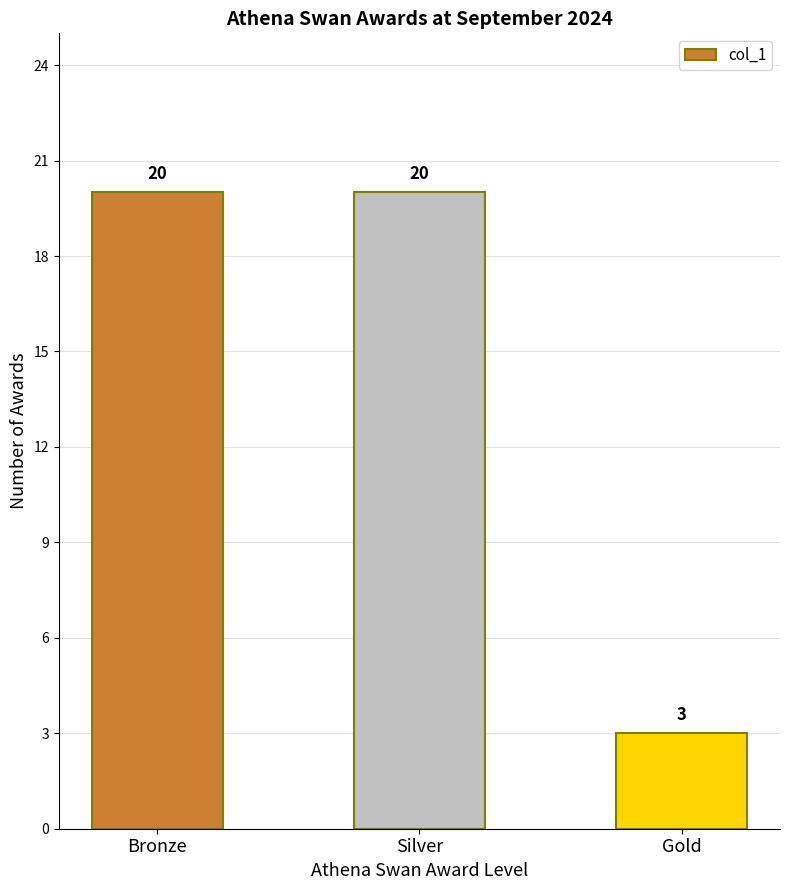

Reading left to right, list all the values displayed in this chart.

20	20	3